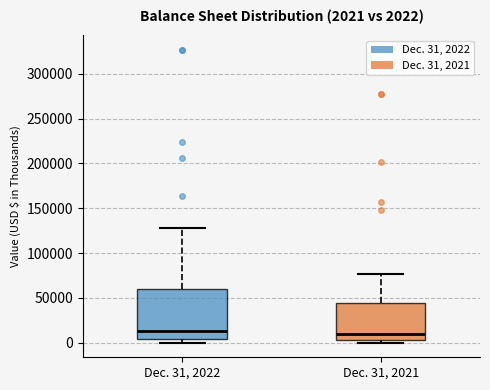

Comparing the boxes themselves (not the whiskers), which one is the tallest?

Dec. 31, 2022